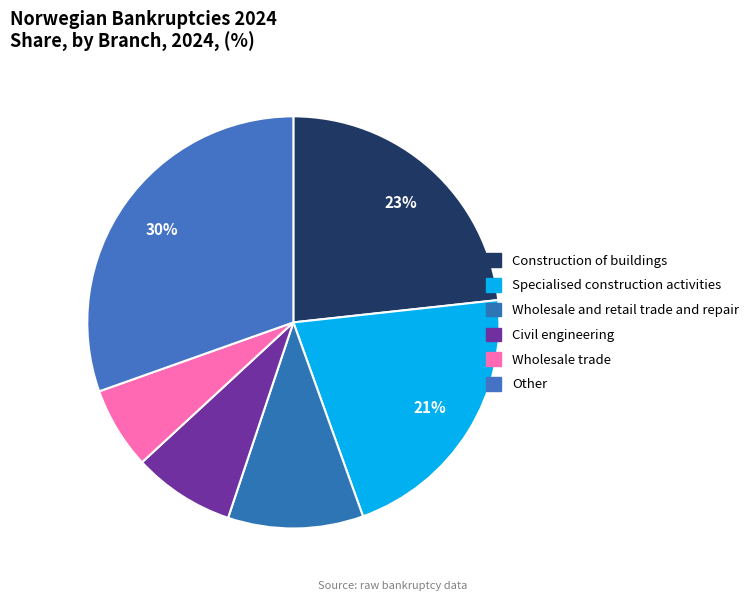

To the nearest percent, what is the average slice percentage?

17%